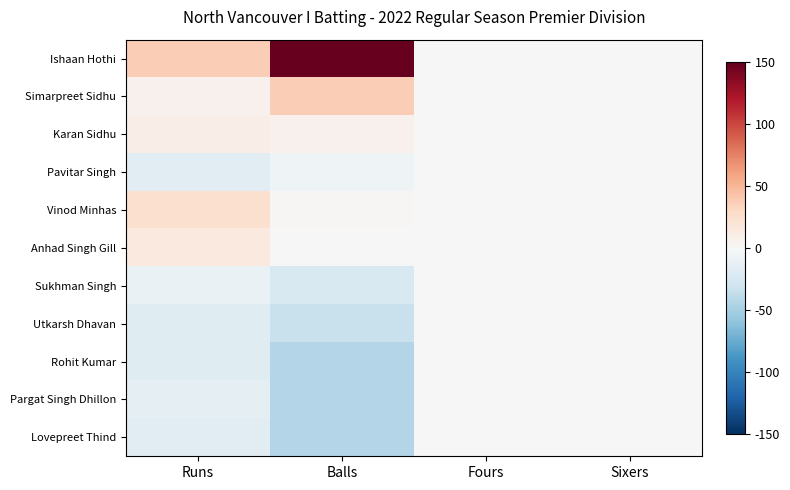

Reading left to right, what are all the values shown in this chart?

Ishaan Hothi: Runs=36.9	Balls=150.0	Fours=0.0	Sixers=0.0
Simarpreet Sidhu: Runs=6.0	Balls=37.3	Fours=0.0	Sixers=0.0
Karan Sidhu: Runs=10.4	Balls=6.4	Fours=0.0	Sixers=0.0
Pavitar Singh: Runs=-16.1	Balls=-6.8	Fours=0.0	Sixers=0.0
Vinod Minhas: Runs=23.7	Balls=2.0	Fours=0.0	Sixers=0.0
Anhad Singh Gill: Runs=14.9	Balls=-0.2	Fours=0.0	Sixers=0.0
Sukhman Singh: Runs=-9.4	Balls=-22.3	Fours=0.0	Sixers=0.0
Utkarsh Dhavan: Runs=-18.3	Balls=-33.3	Fours=0.0	Sixers=0.0
Rohit Kumar: Runs=-18.3	Balls=-44.4	Fours=0.0	Sixers=0.0
Pargat Singh Dhillon: Runs=-13.9	Balls=-44.4	Fours=0.0	Sixers=0.0
Lovepreet Thind: Runs=-16.1	Balls=-44.4	Fours=0.0	Sixers=0.0